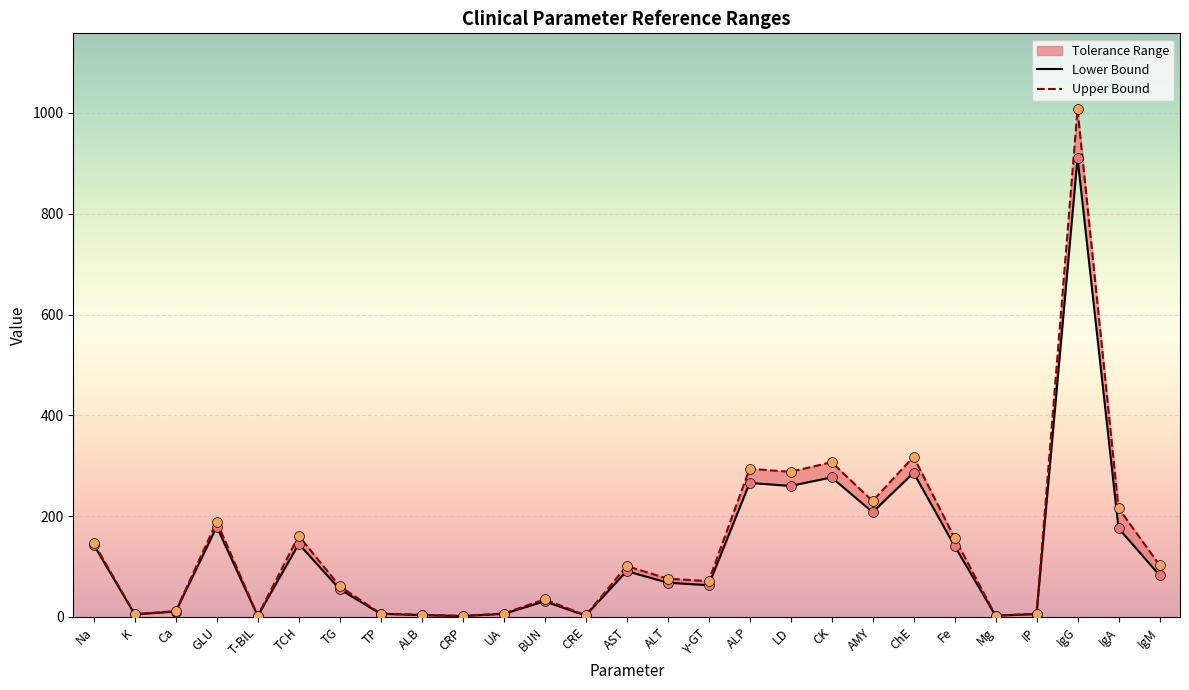

At which category is the sum across all series the highest?

IgG